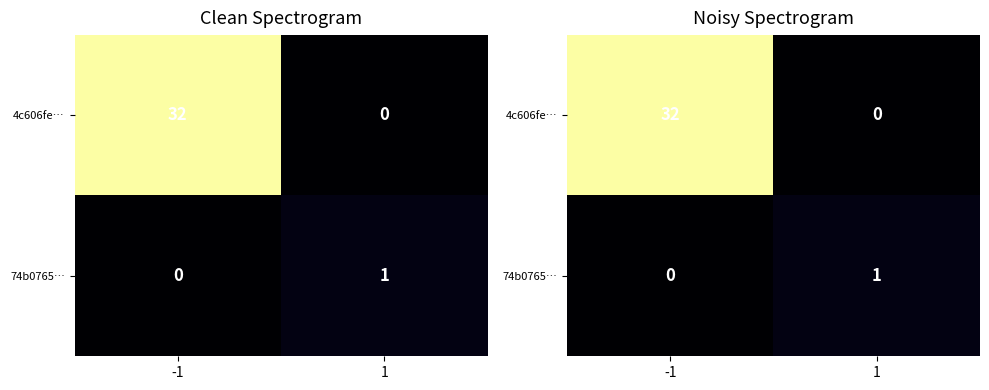

What is the average value of the 4c606fe… series?

16